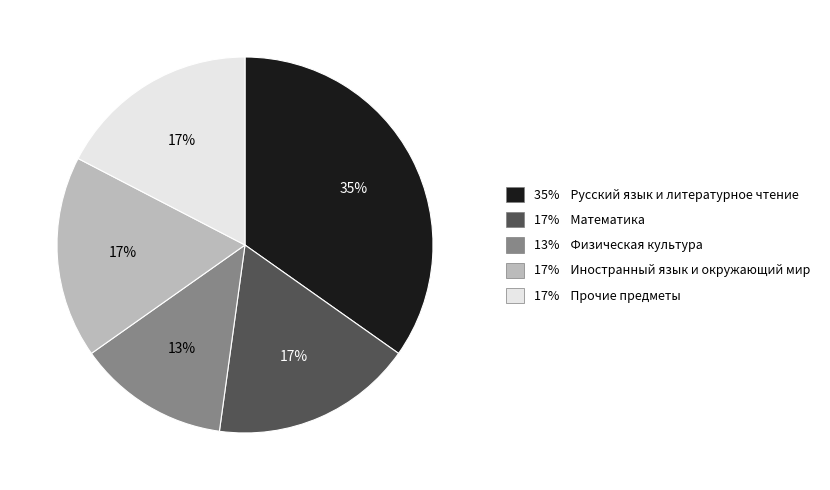

Is there a majority slice in this chart?

No